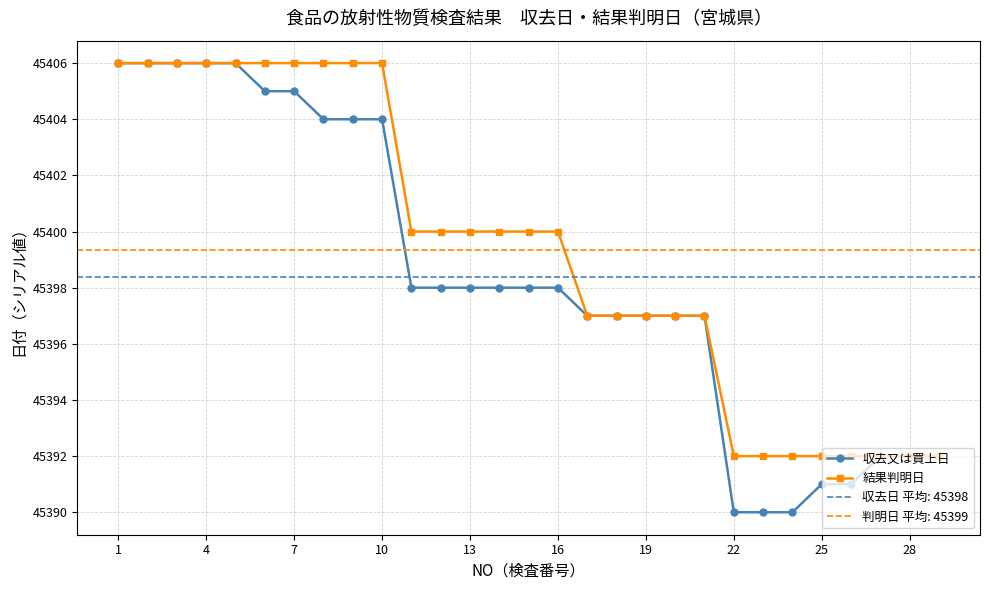

True or false: 収去又は買上日 has more than 0 points higher than both neighbors.

False